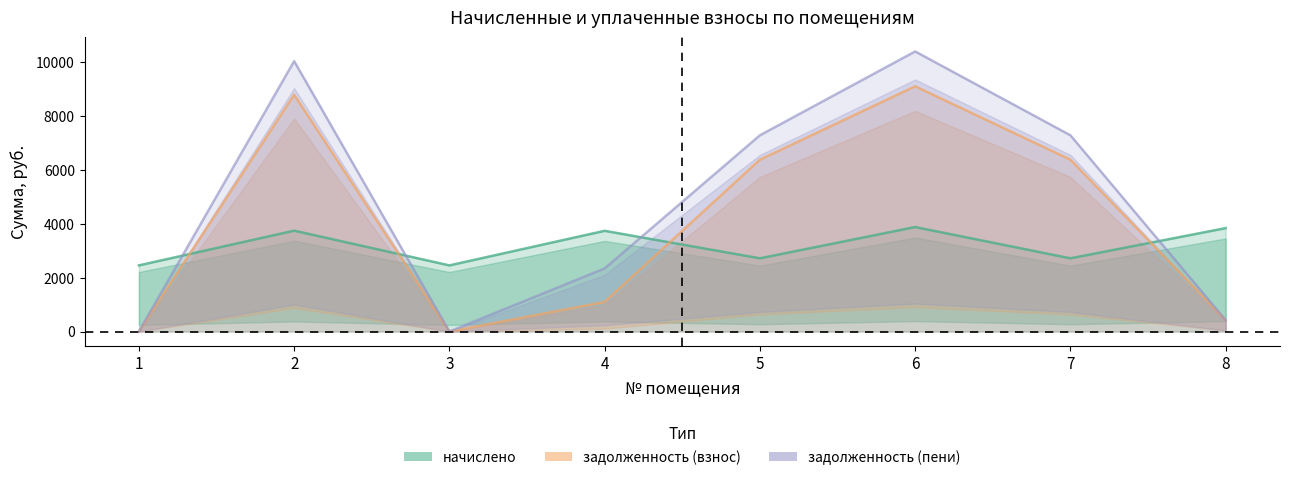

Where does the начислено series first go above 3738?

2